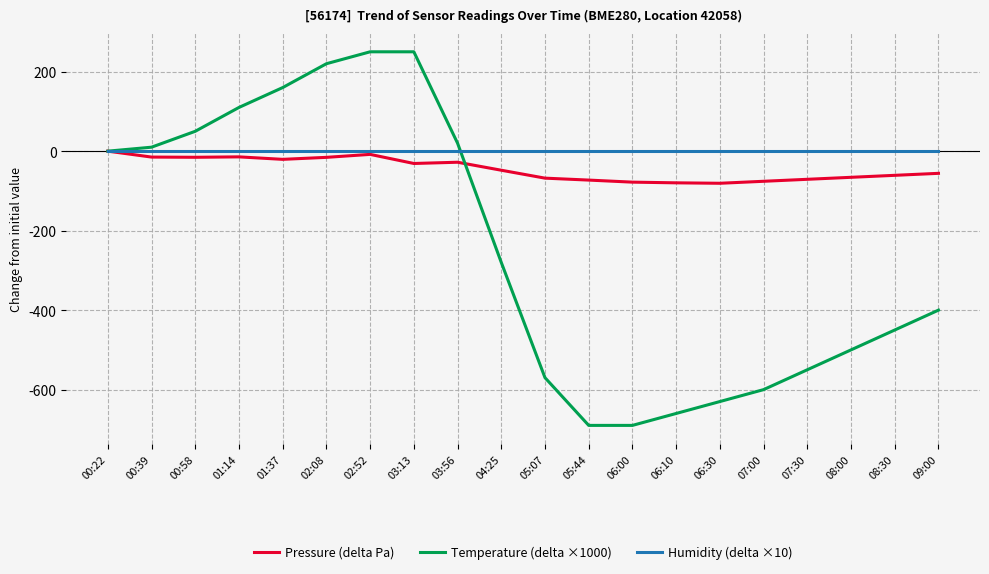

Rank the series at 06:30 from lowest to highest value.

Temperature (delta ×1000), Pressure (delta Pa), Humidity (delta ×10)